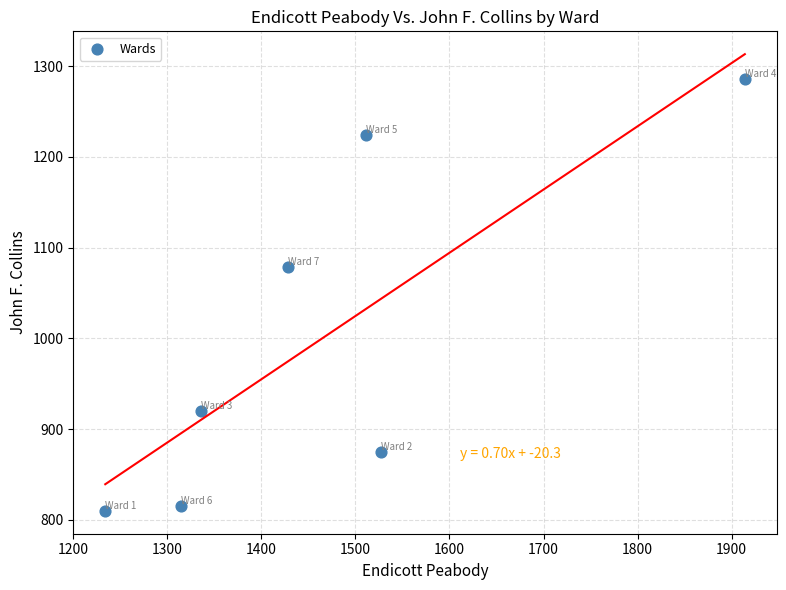

What is the range of X values (max minus min)?

680